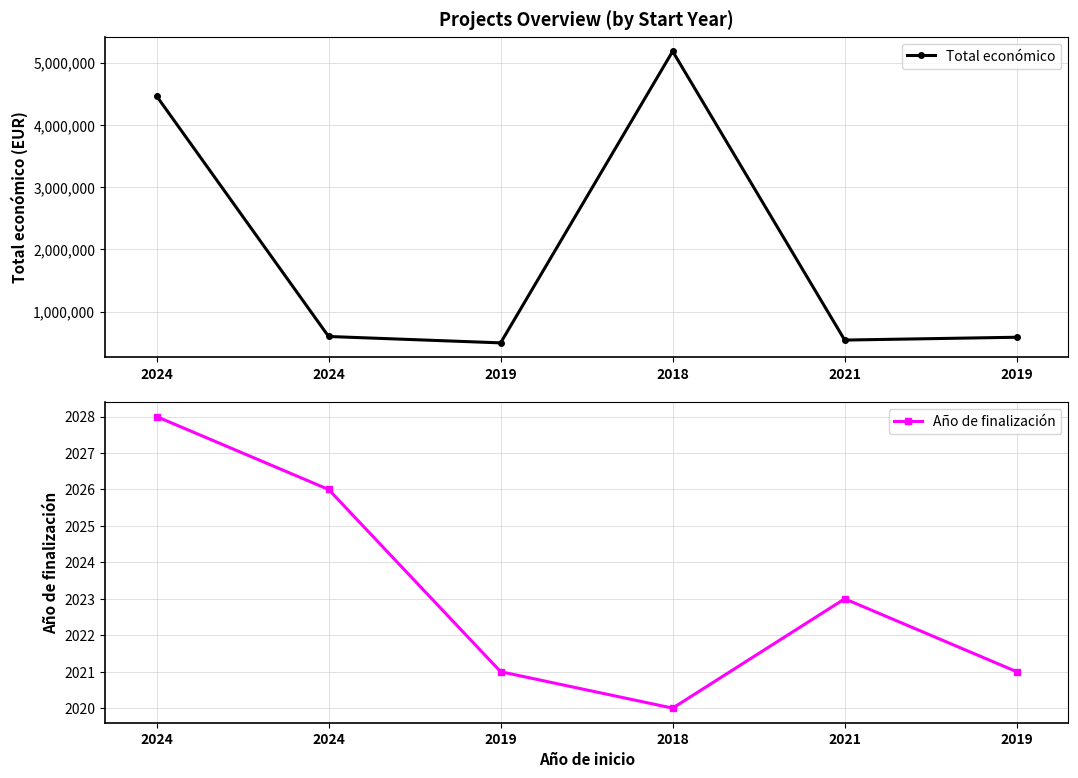

Is it true that Año de finalización equals 2020 at 2018?

True